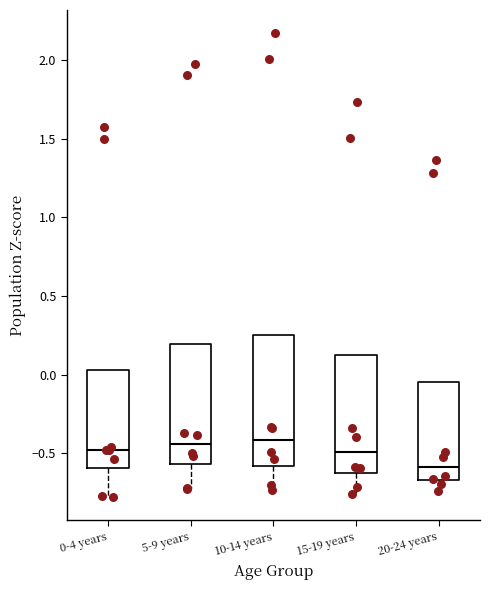

Comparing the boxes themselves (not the whiskers), which one is the tallest?

10-14 years